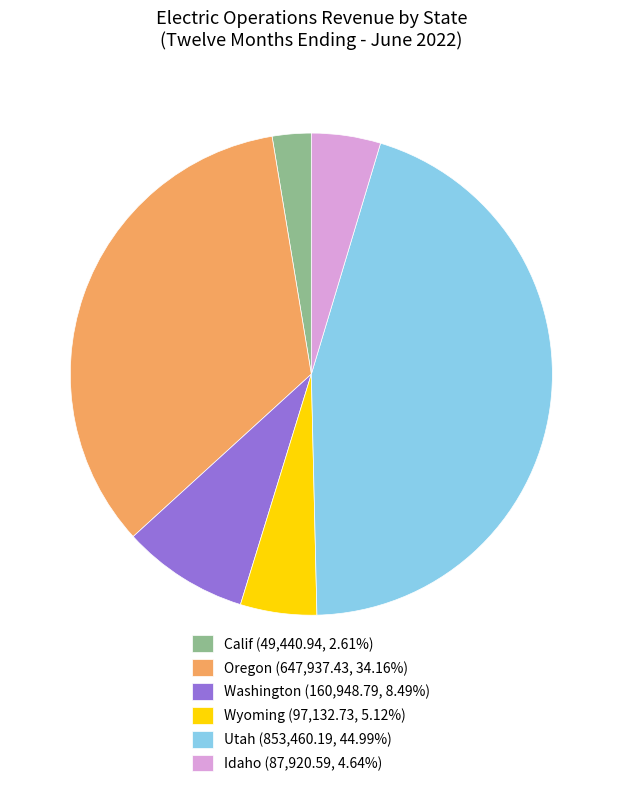

Combined, do Oregon (647,937.43, 34.16%) and Idaho (87,920.59, 4.64%) account for over 50%?

No